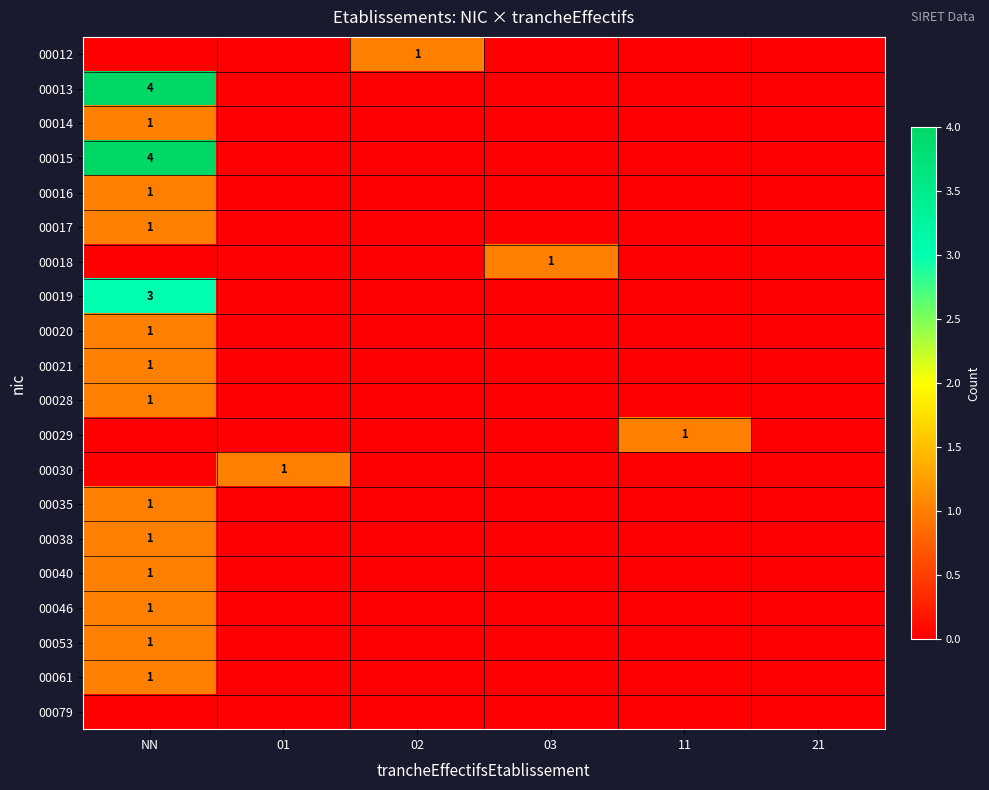

True or false: 00016 has a value of 2 at NN.

False